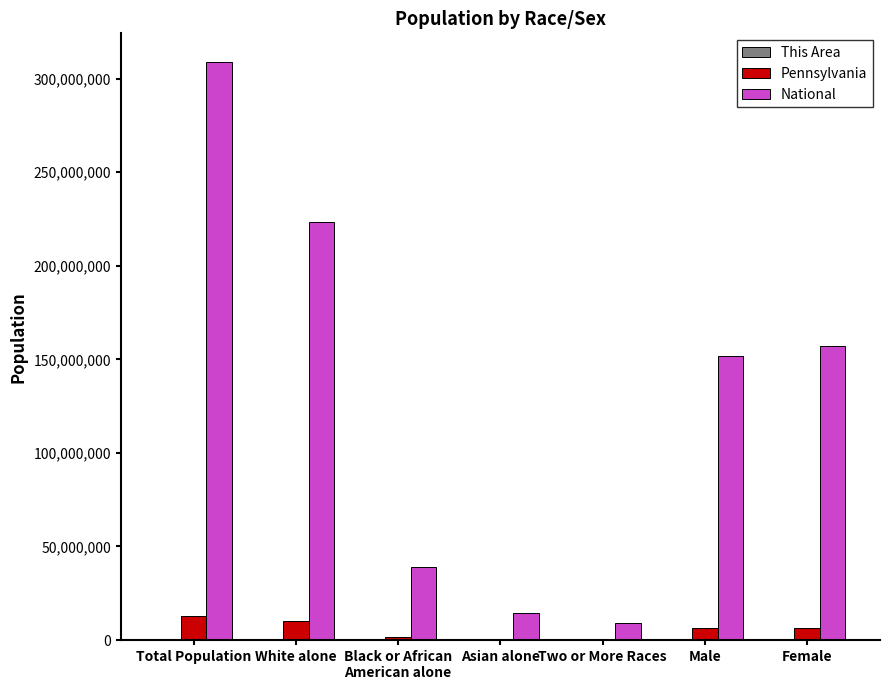

Does the chart contain stacked bars?

No